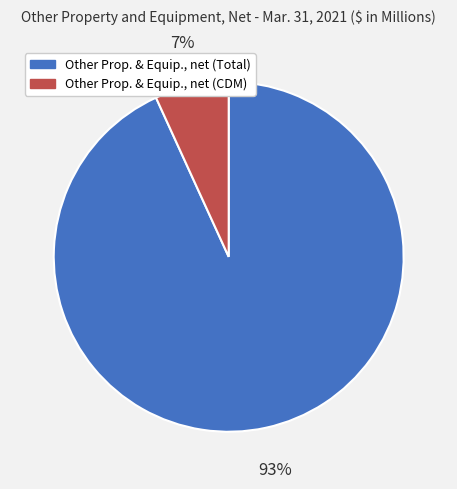

To the nearest percent, what is the difference between the largest and smallest slice percentages?

86%